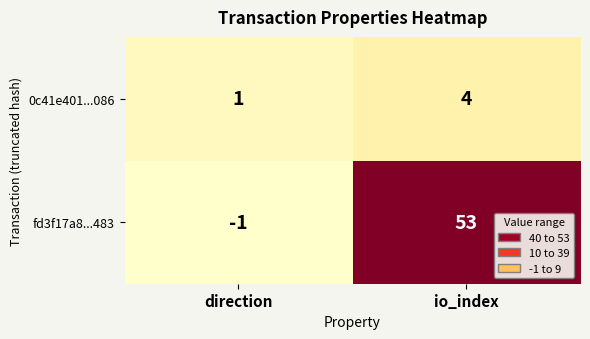

At direction, list the series in order from smallest to largest.

fd3f17a8...483, 0c41e401...086